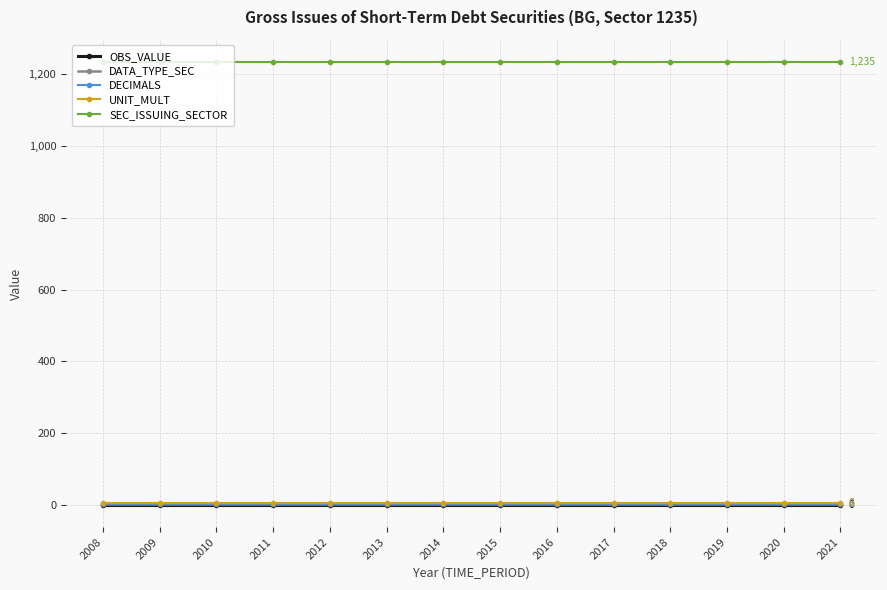

Does the chart have visible grid lines?

Yes